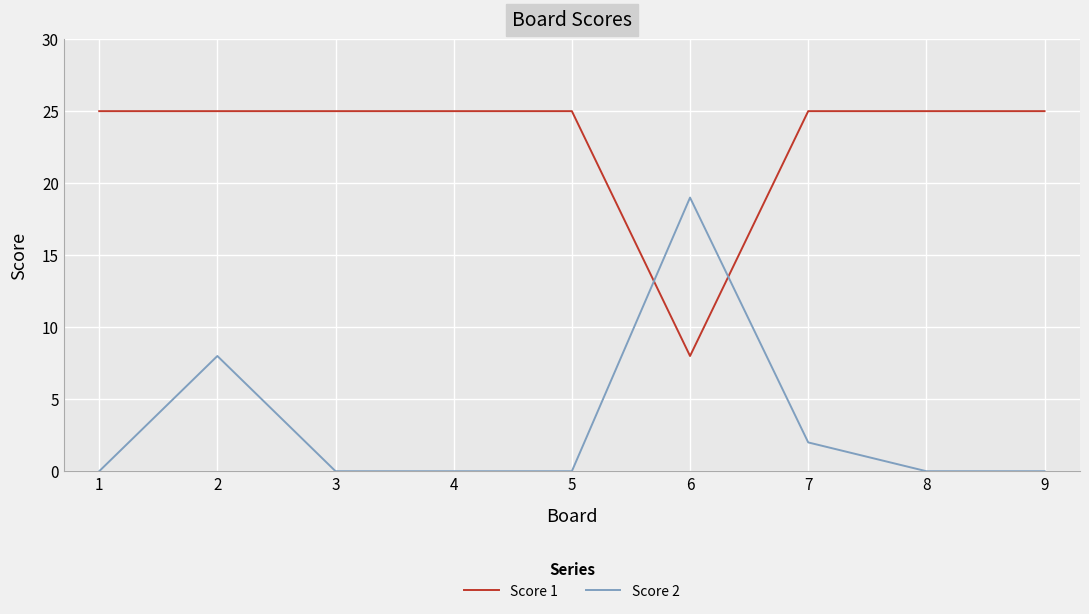

At how many categories does at least one series exceed 7?

9